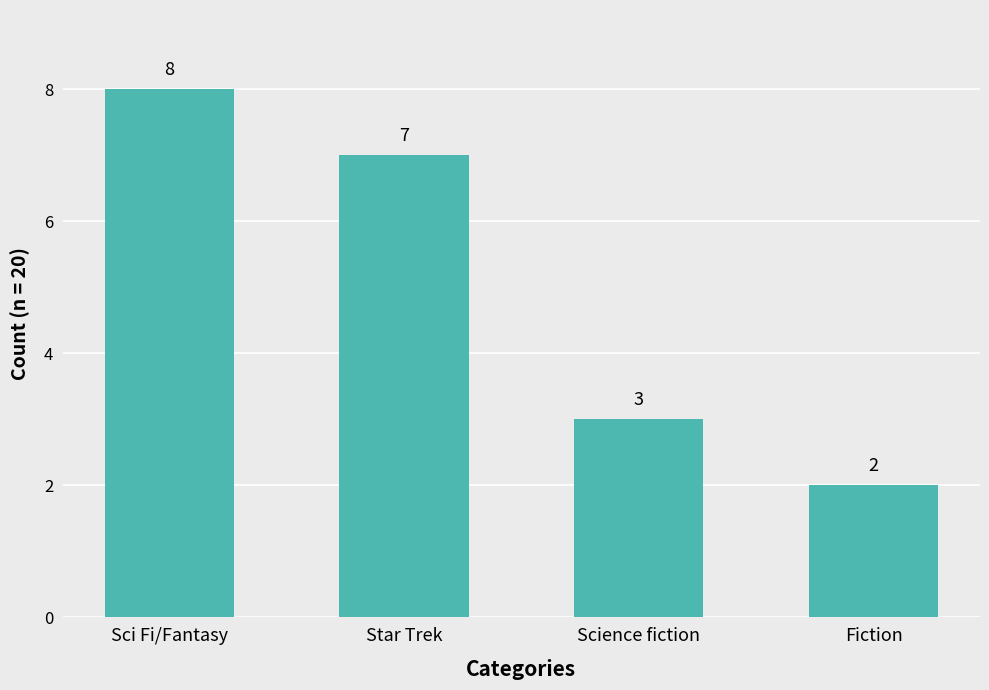

Reading left to right, extract all data points from this chart.

Sci Fi/Fantasy=8	Star Trek=7	Science fiction=3	Fiction=2